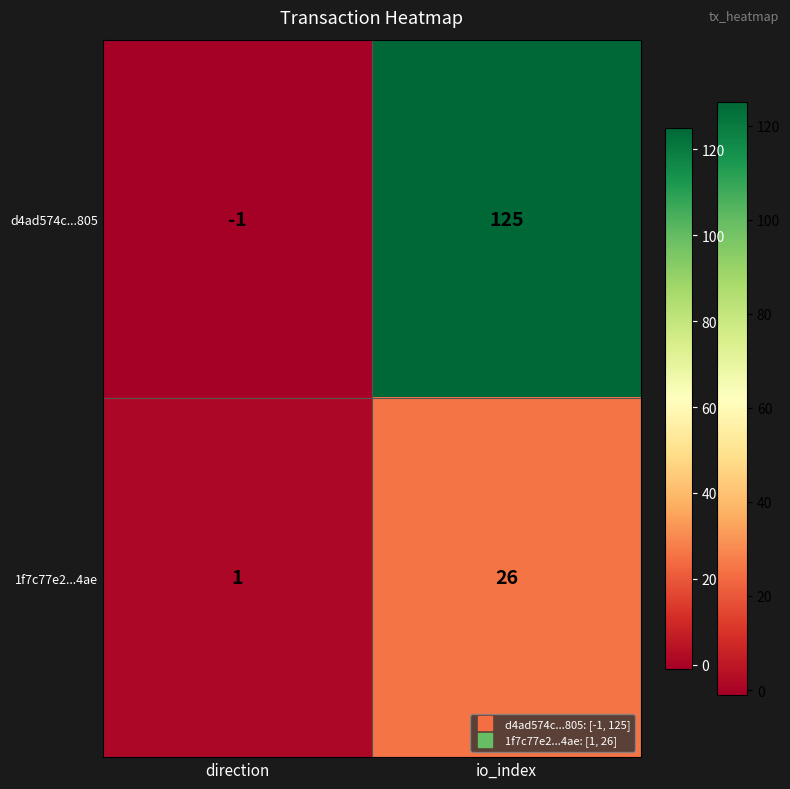

At io_index, list the series in order from largest to smallest.

d4ad574c...805, 1f7c77e2...4ae